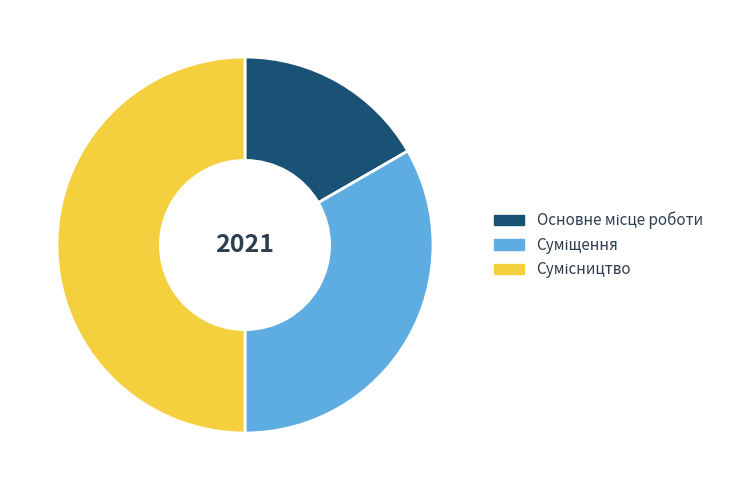

To the nearest percent, what portion does Сумісництво represent?

50%